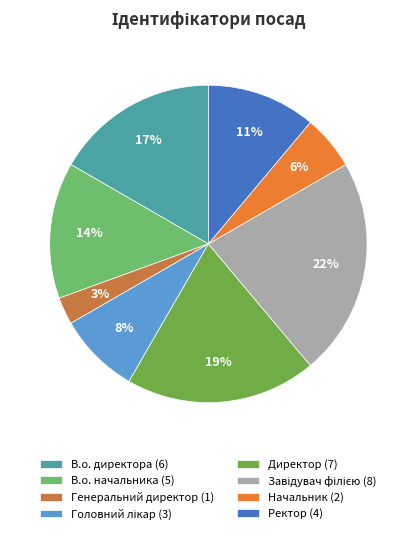

Is there any slice that represents more than half of the pie?

No